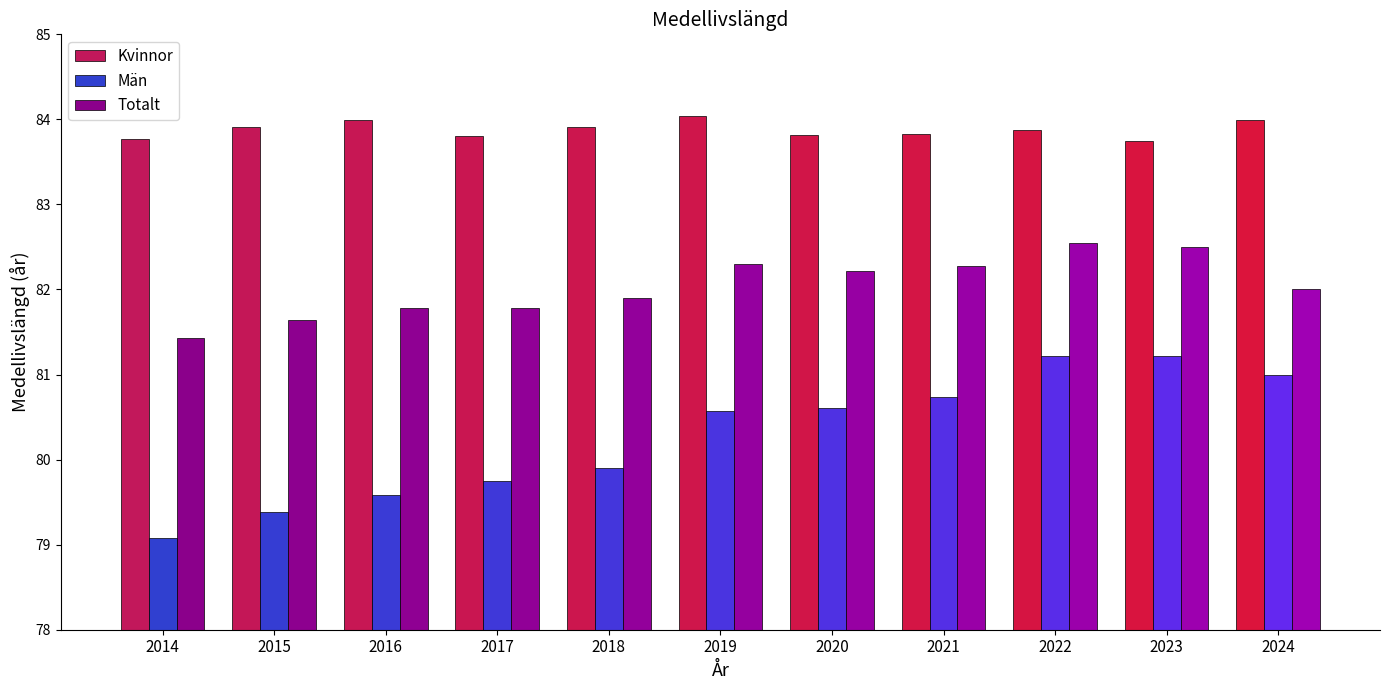

What is the difference between the Kvinnor values at 2023 and 2018?

0.2